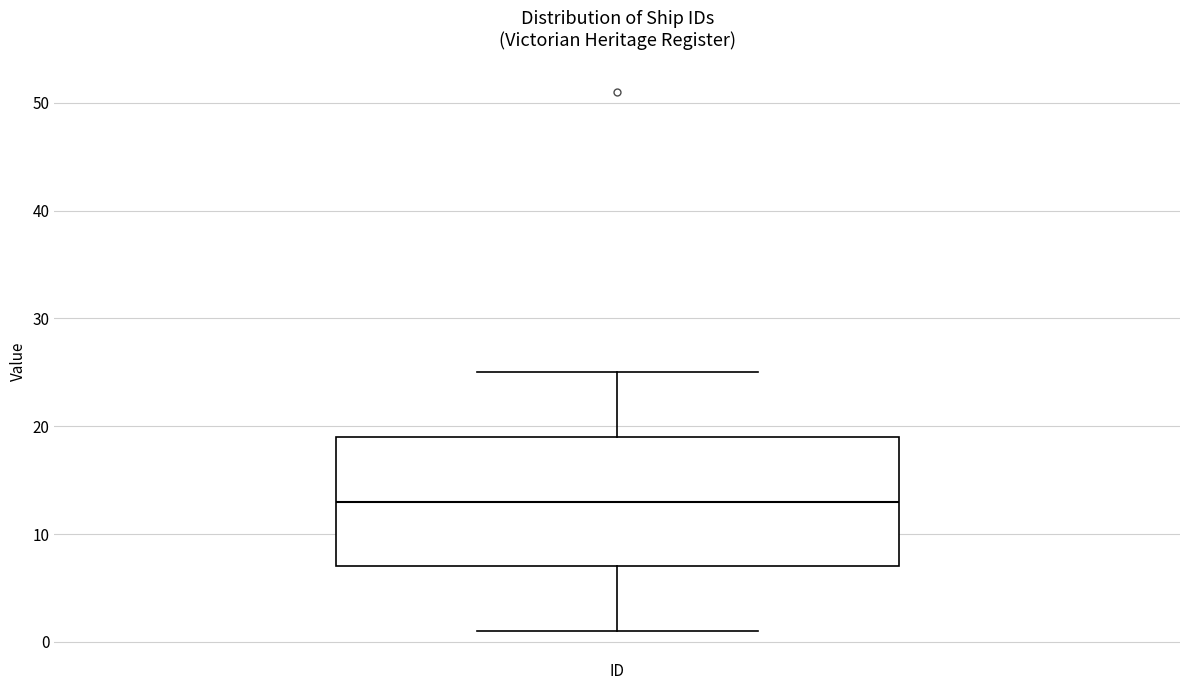

Where is the upper edge of the box for ID on the y-axis? The values are not printed on the chart, so give them approximately, as read against the axis.

19